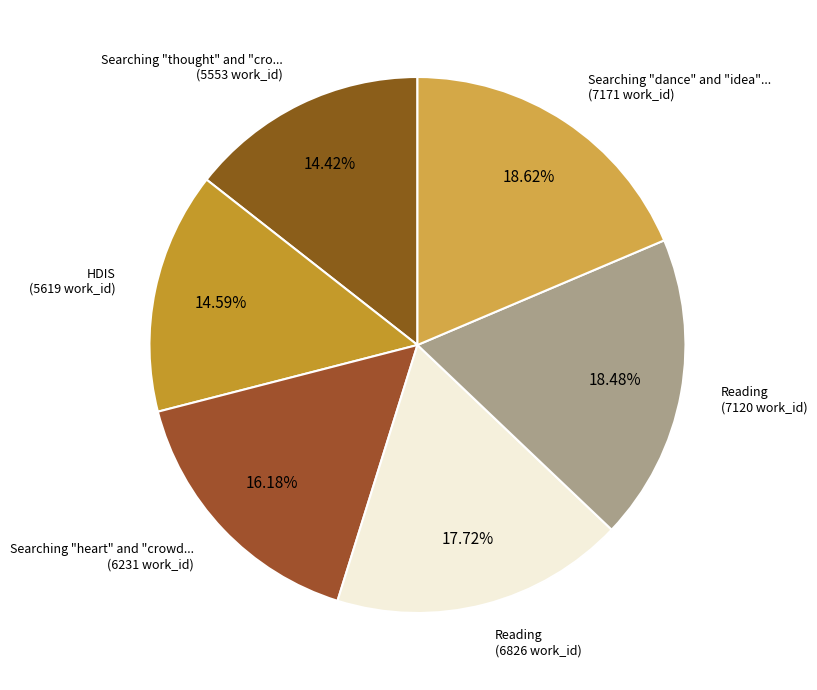

What is the largest slice in the pie chart?

Searching "dance" and "idea" in HDIS